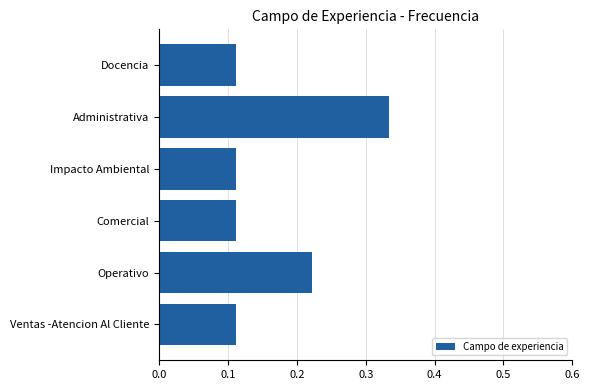

What is the label of the 1st bar from the top?

Docencia